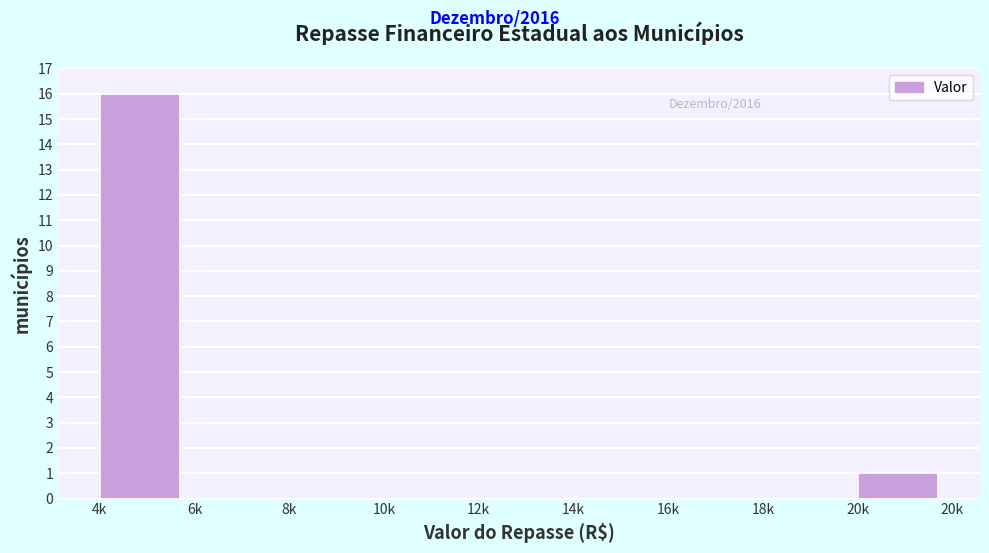

Reading right to left, transcribe all the data shown in this chart.

20k=1	18k=0	16k=0	14k=0	12k=0	10k=0	8k=0	6k=0	4k=16